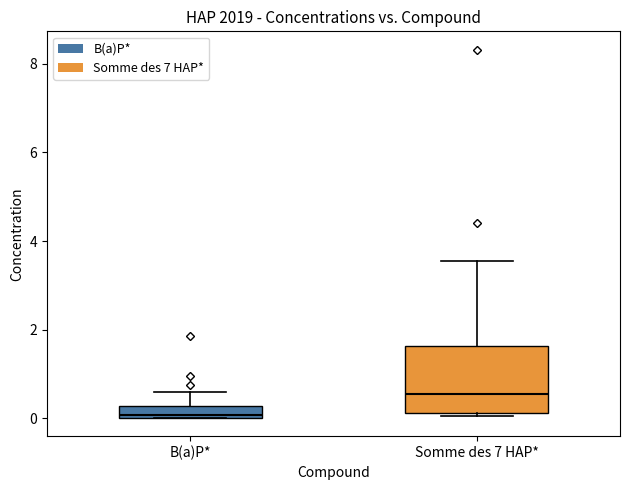

Which box has the highest median line?

Somme des 7 HAP*